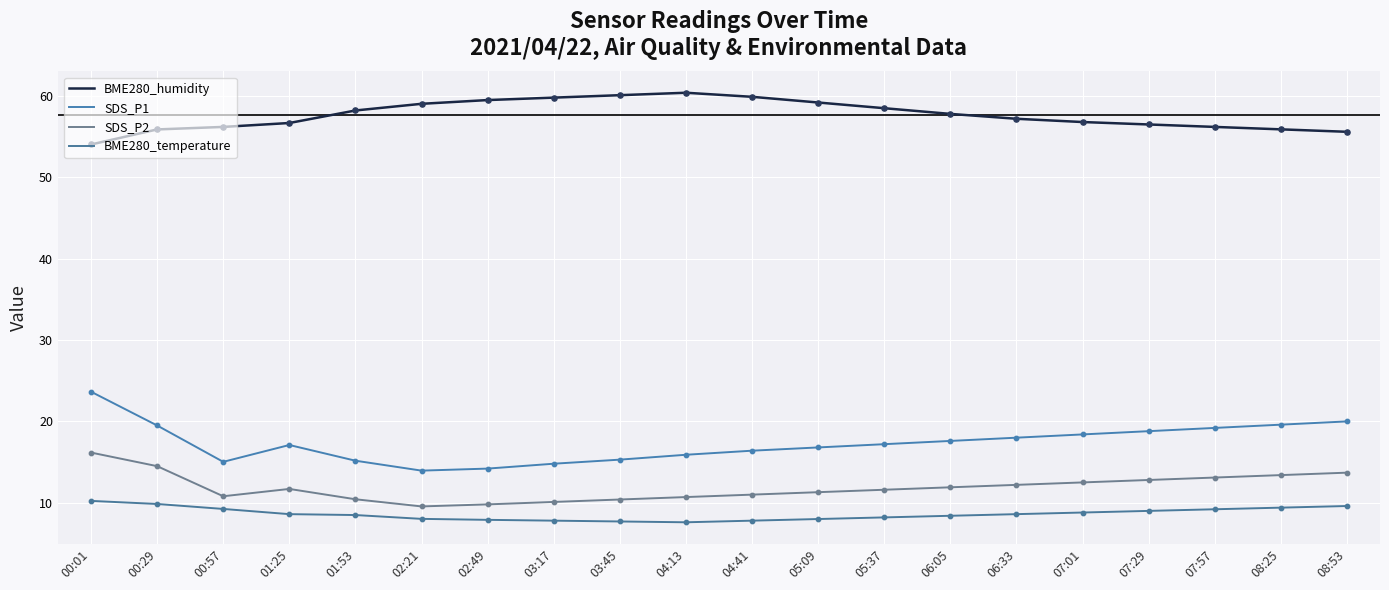

Which series has the largest total across all categories?

BME280_humidity